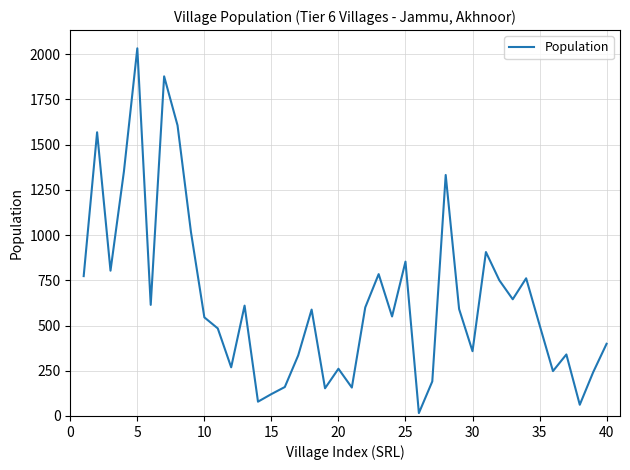

What is the smallest value displayed?

16